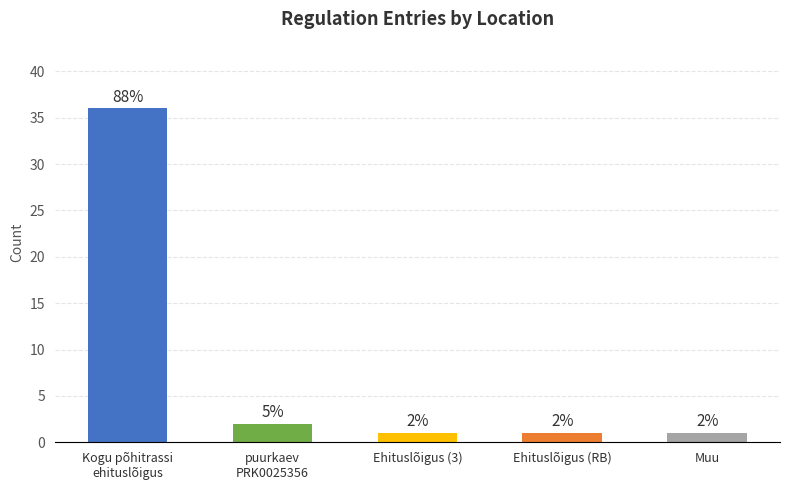

What value does the data have at Kogu põhitrassi ehituslõigus (3)?

1